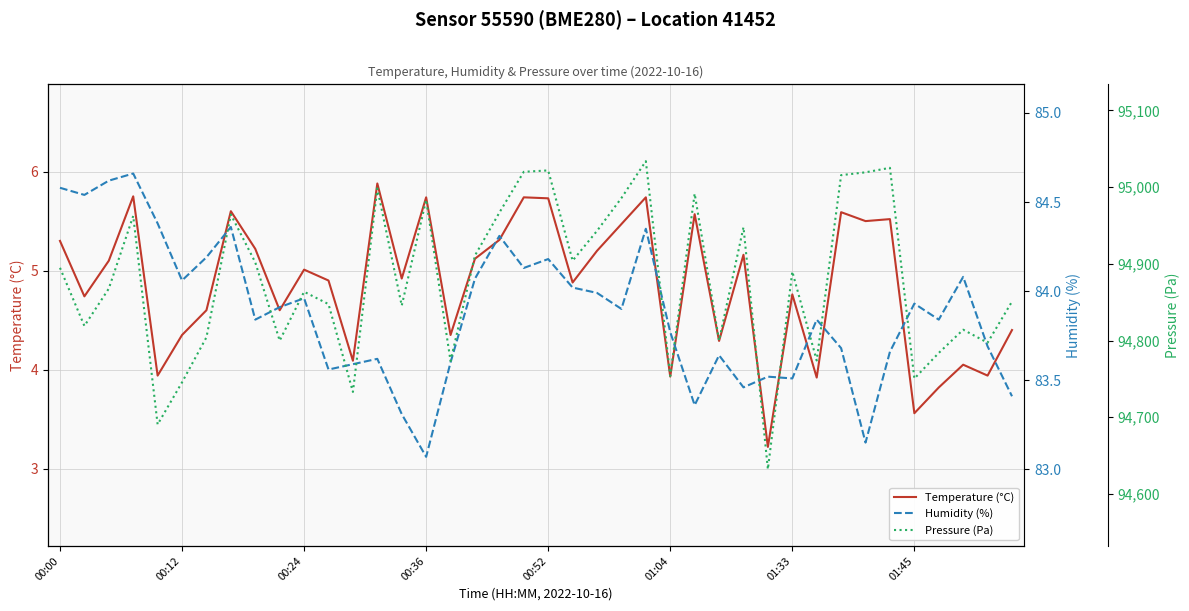

List the series in order of their peak value, lowest first.

Temperature (°C), Humidity (%), Pressure (Pa)